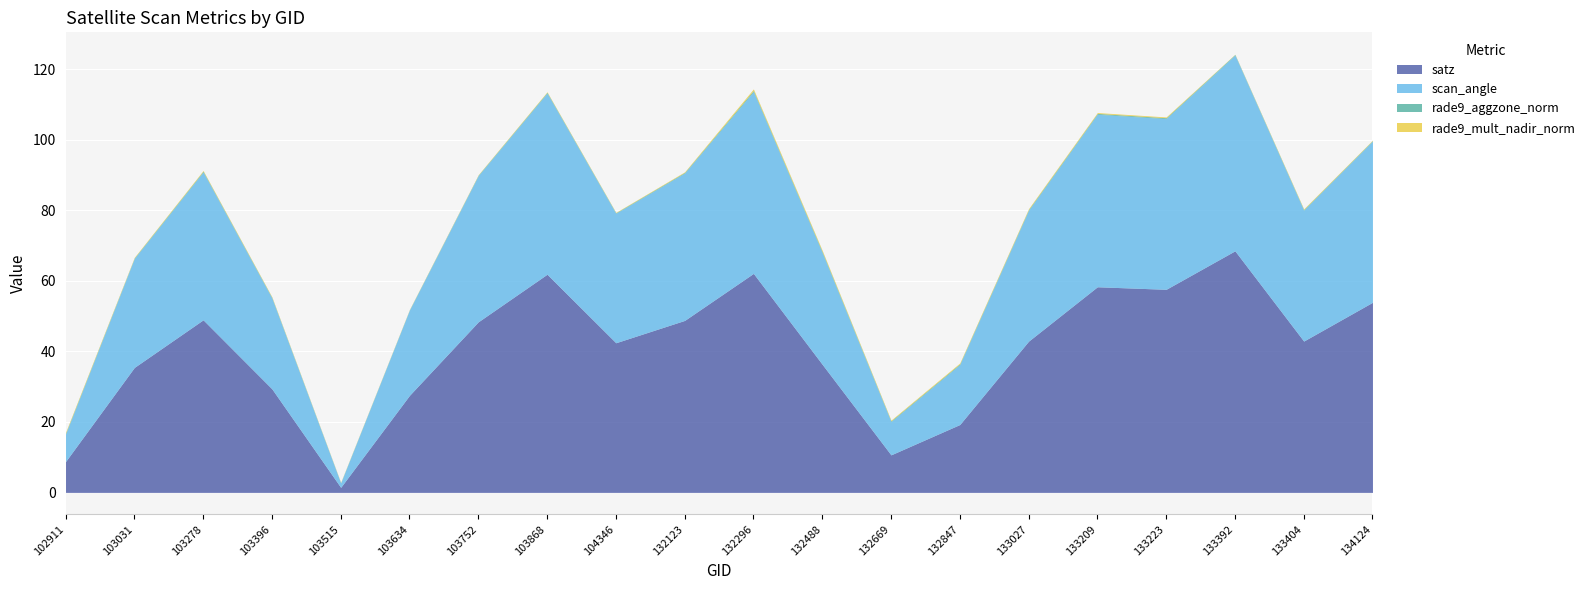

Reading right to left, list all the values displayed in this chart.

satz: 53.9	42.9	68.5	57.6	58.3	42.9	19.2	10.6	36.3	62.1	48.8	42.4	61.9	48.4	27.5	1.4	29.4	48.9	35.4	8.7
scan_angle: 45.7	37.1	55.5	48.4	48.9	37.1	17.0	9.4	31.6	51.5	41.8	36.7	51.4	41.5	24.2	1.3	25.7	41.9	30.9	7.7
rade9_aggzone_norm: 0.2	0.2	0.2	0.2	0.3	0.3	0.2	0.2	0.3	0.4	0.2	0.2	0.2	0.2	0.1	0.1	0.2	0.2	0.2	0.3
rade9_mult_nadir_norm: 0.1	0.2	0.1	0.2	0.2	0.2	0.2	0.2	0.4	0.4	0.2	0.1	0.2	0.1	0.1	0.1	0.2	0.2	0.2	0.3